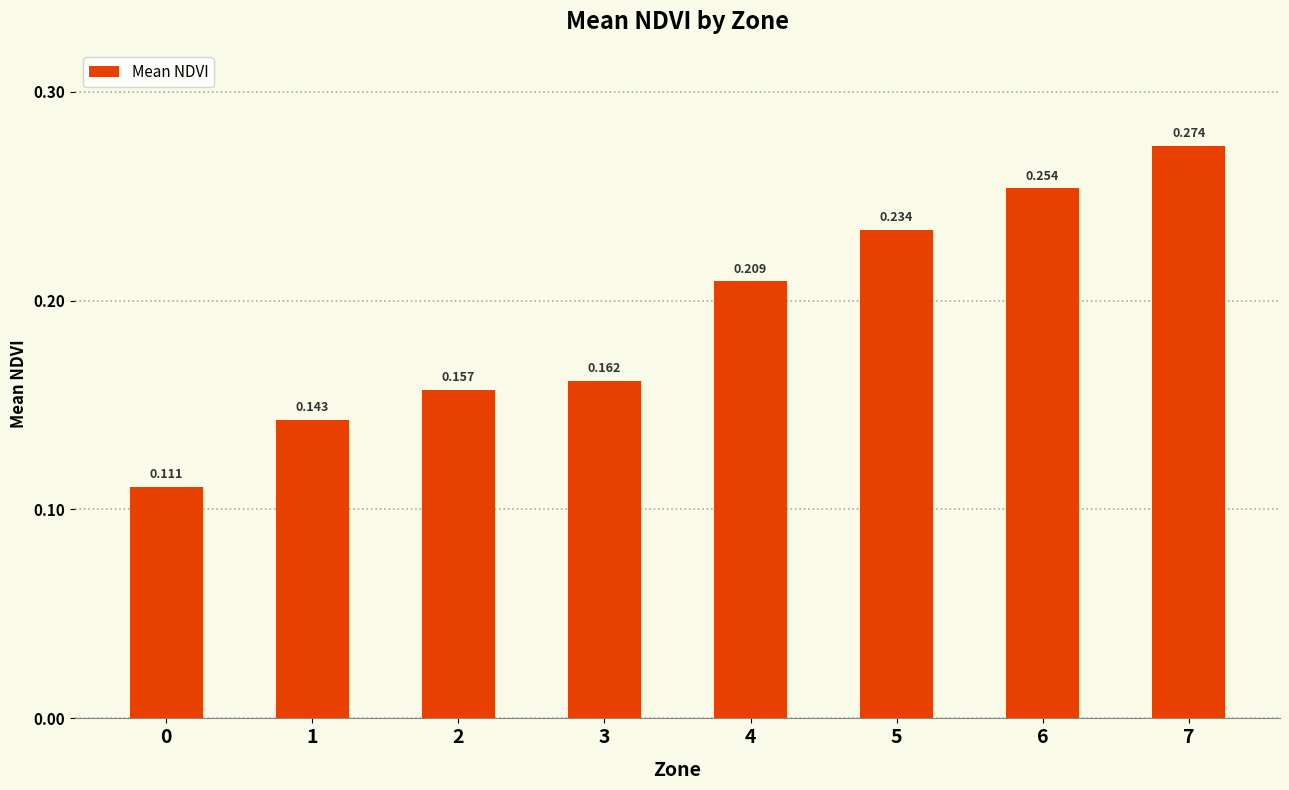

The value at 4 is 0.1. True or false?

False